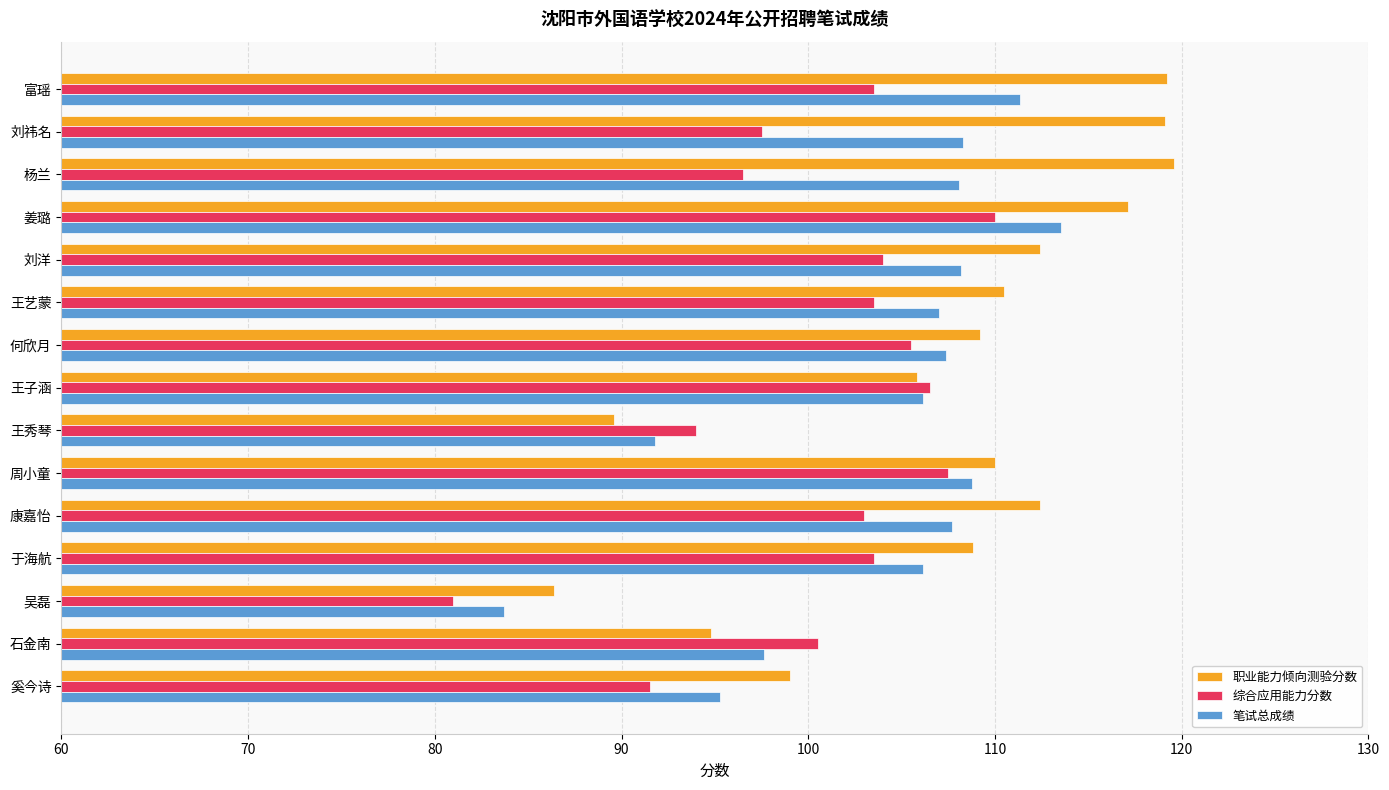

True or false: 笔试总成绩 has a value of 108.8 at 周小童.

True